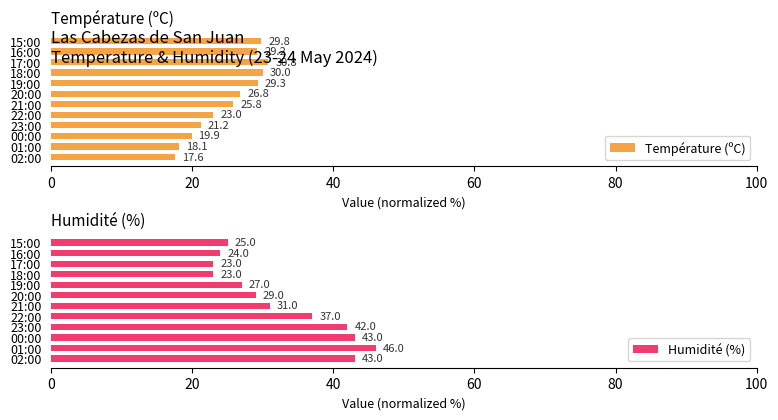

Reading right to left, transcribe all the data shown in this chart.

Température (ºC): 29.8	29.2	30.8	30.0	29.3	26.8	25.8	23.0	21.2	19.9	18.1	17.6
Humidité (%): 25.0	24.0	23.0	23.0	27.0	29.0	31.0	37.0	42.0	43.0	46.0	43.0